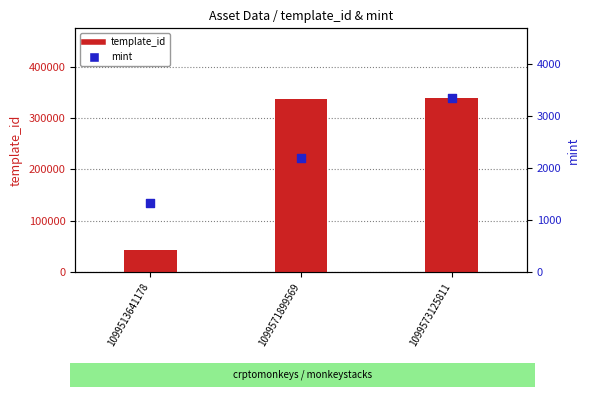

Which series contains the highest Y value?

template_id